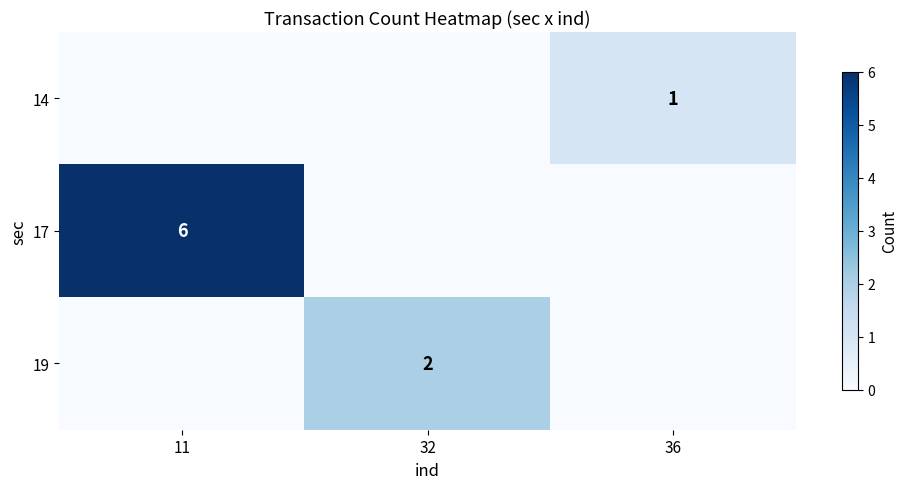

What is the maximum value shown in the chart?

6